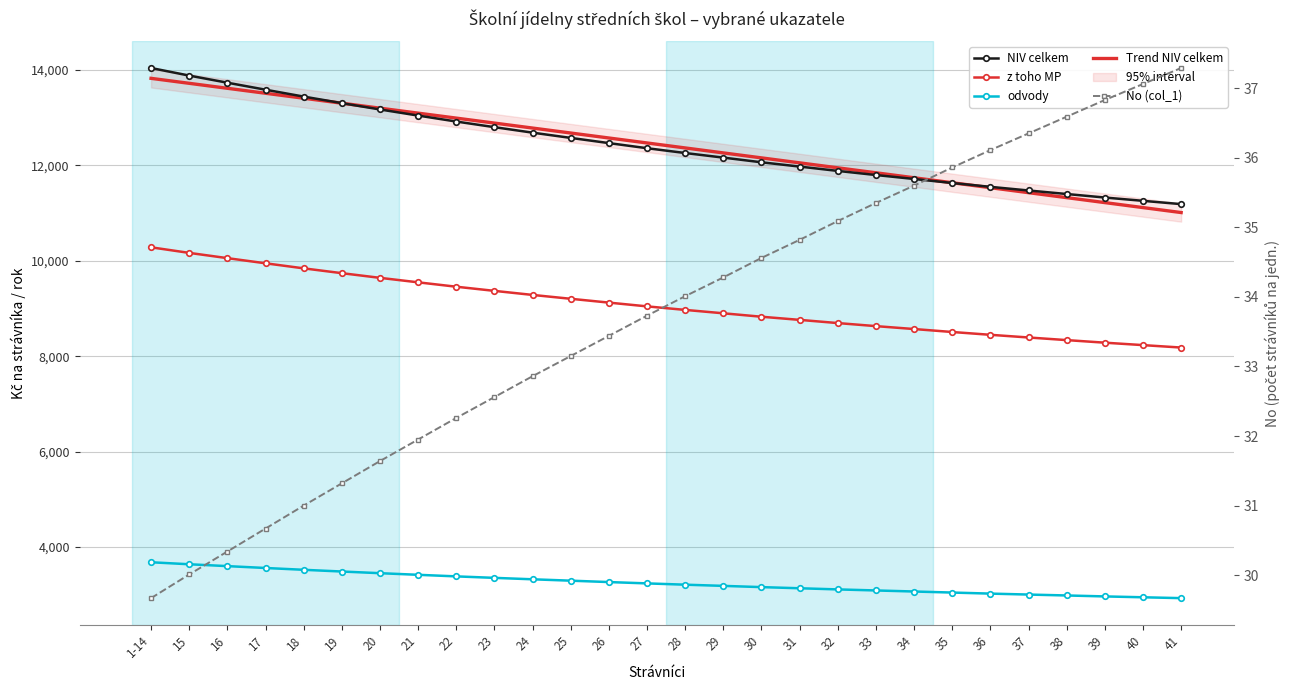

What is the difference between the maximum and minimum values in the odvody series?

752.0